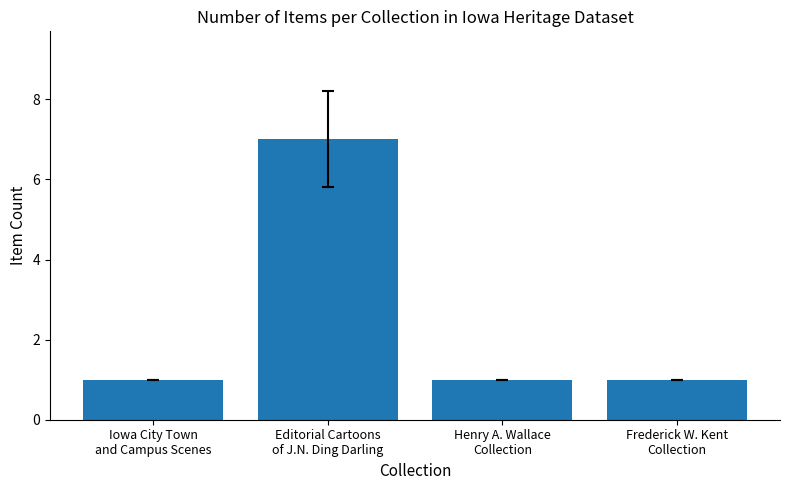

What position from the right is Frederick W. Kent
Collection?

1